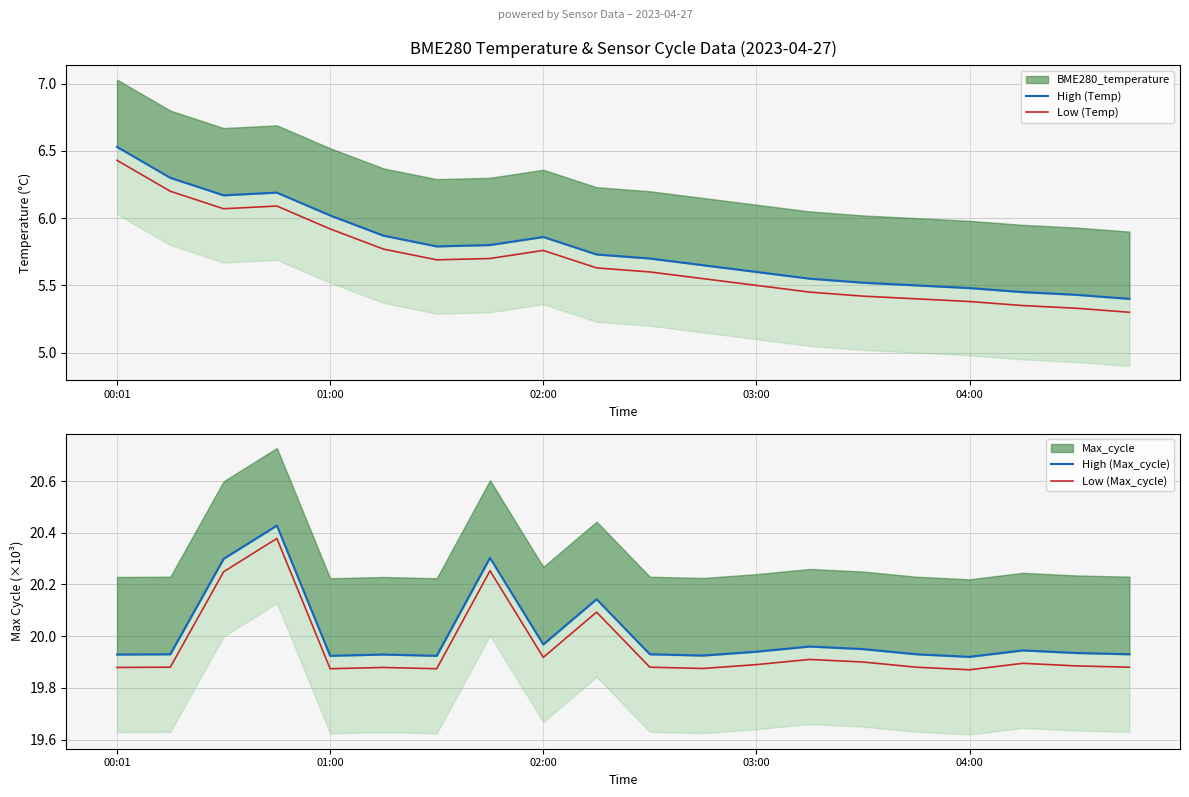

At 13, list the series in order from smallest to largest.

Low (Temp), High (Temp), Low (Max_cycle), High (Max_cycle)